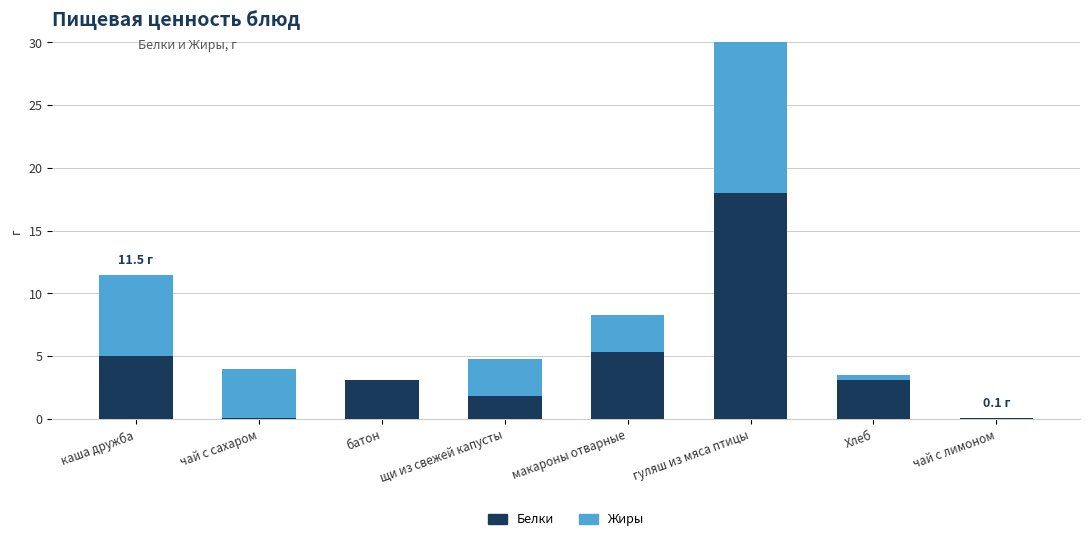

Where is Жиры nearest to the value 8?

каша дружба